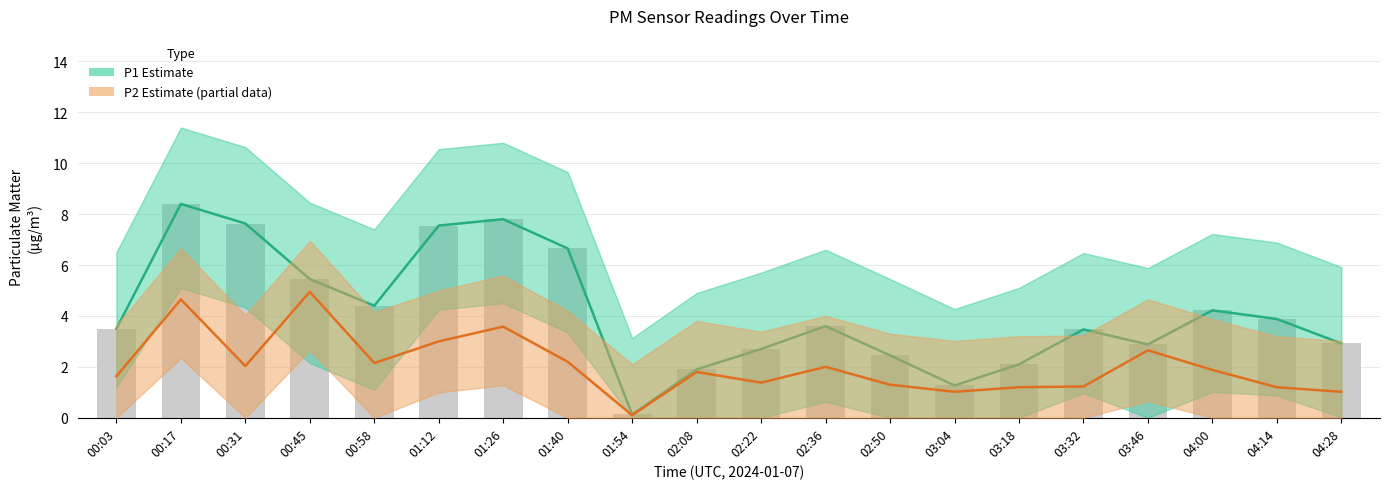

True or false: P1 Estimate has a value of 2.1 at 03:18.

True